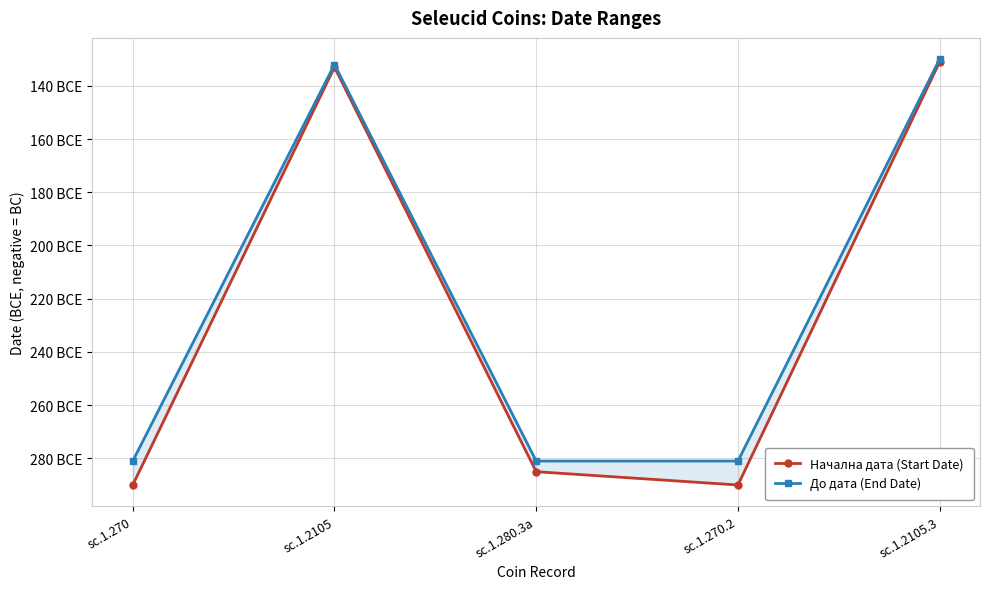

Does the chart display data point markers on the line(s)?

Yes